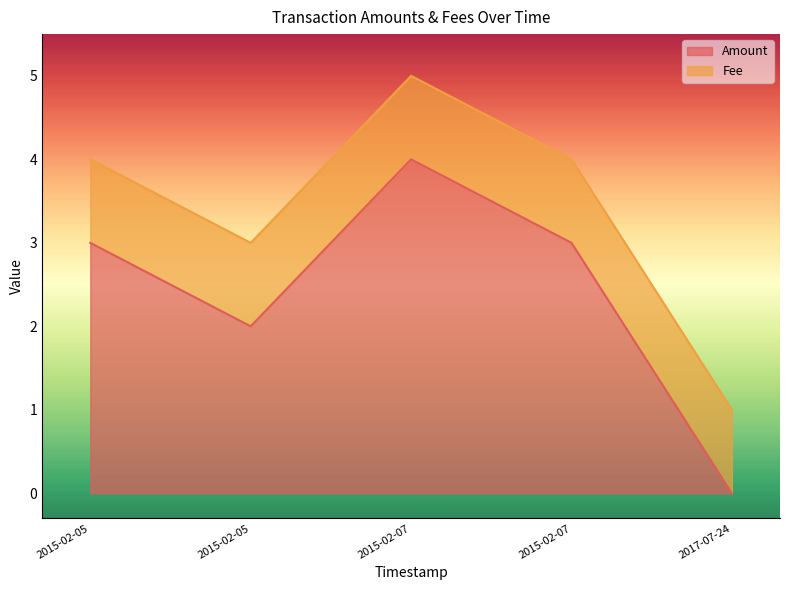

How many categories are shown in the chart?

5